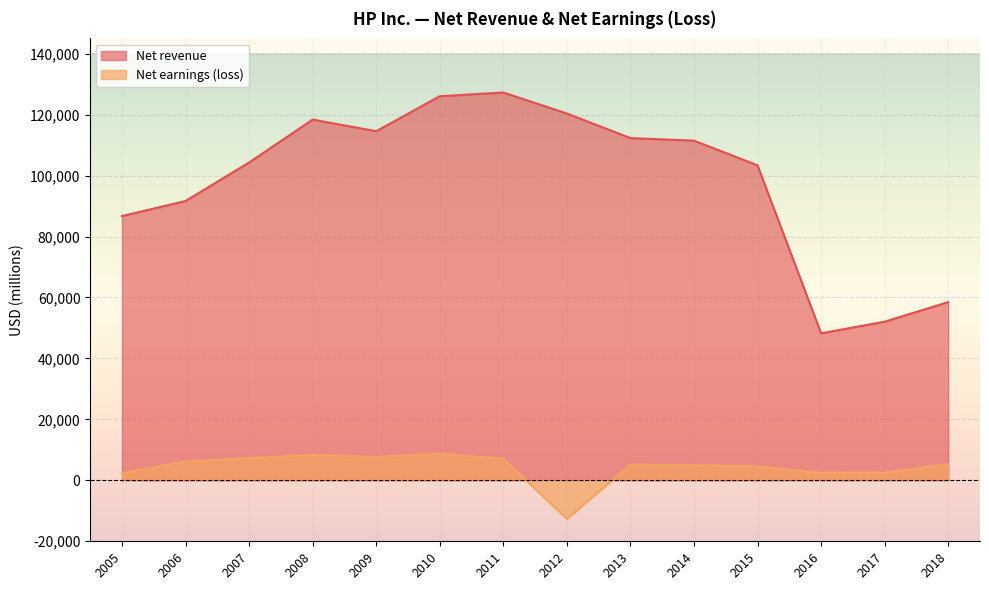

True or false: Net earnings (loss) and Net revenue intersect in this chart.

False